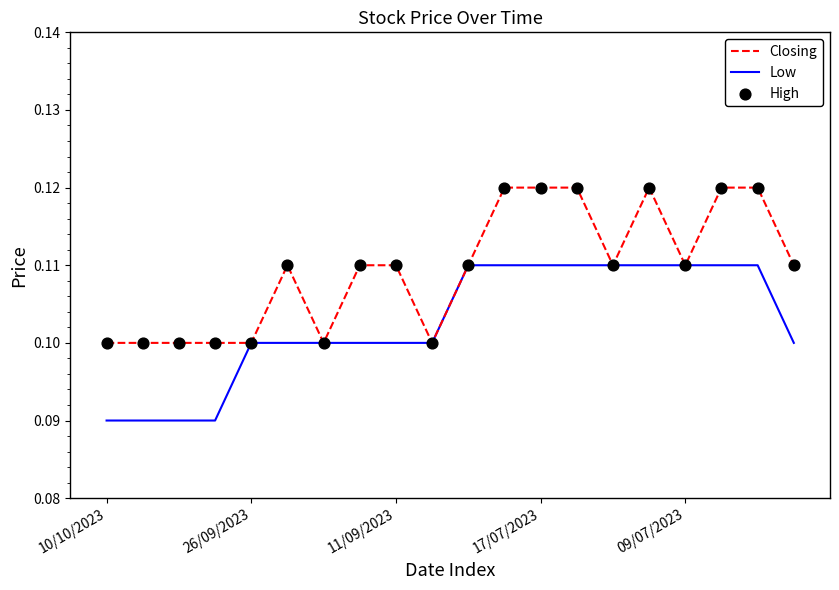

Which series has the largest total across all categories?

Closing